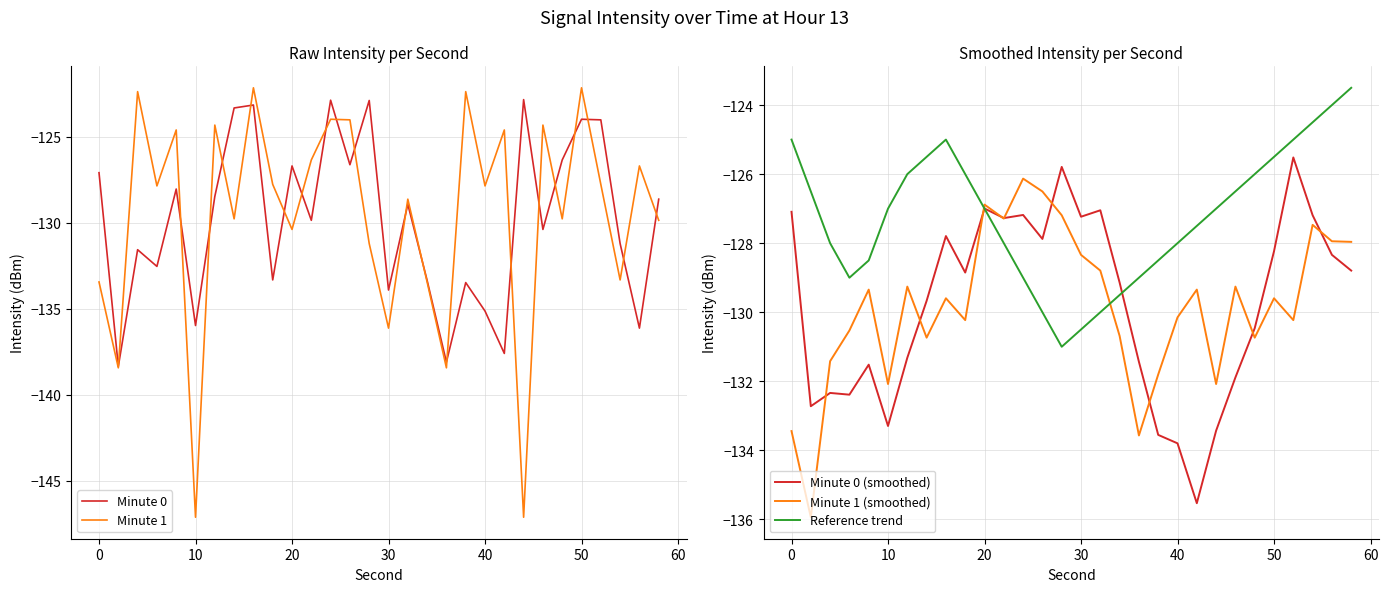

How many data points does each series have?

30